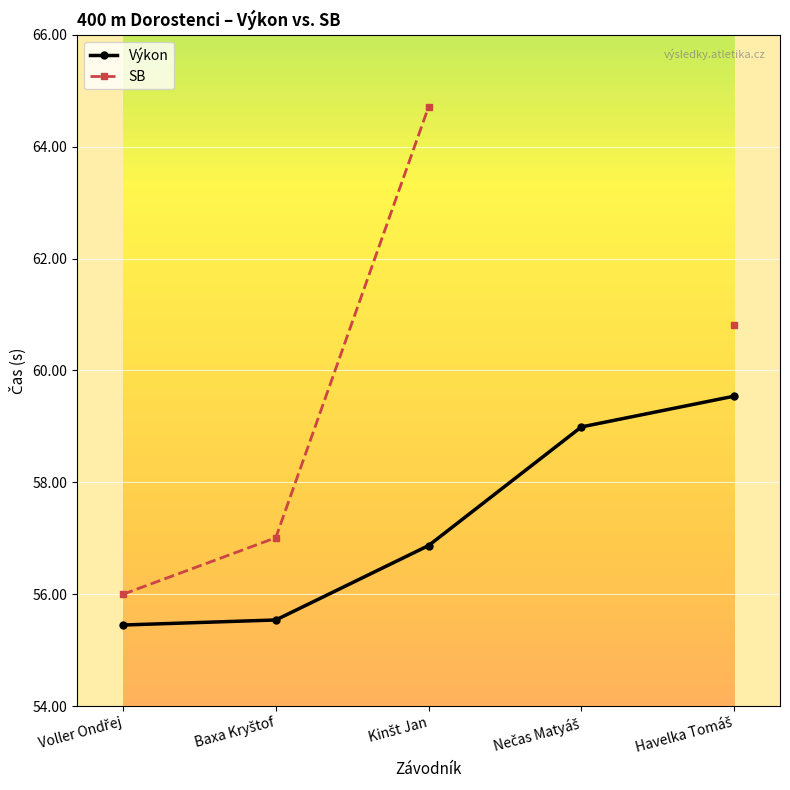

The value of Výkon at Nečas Matyáš is 23.9. True or false?

False